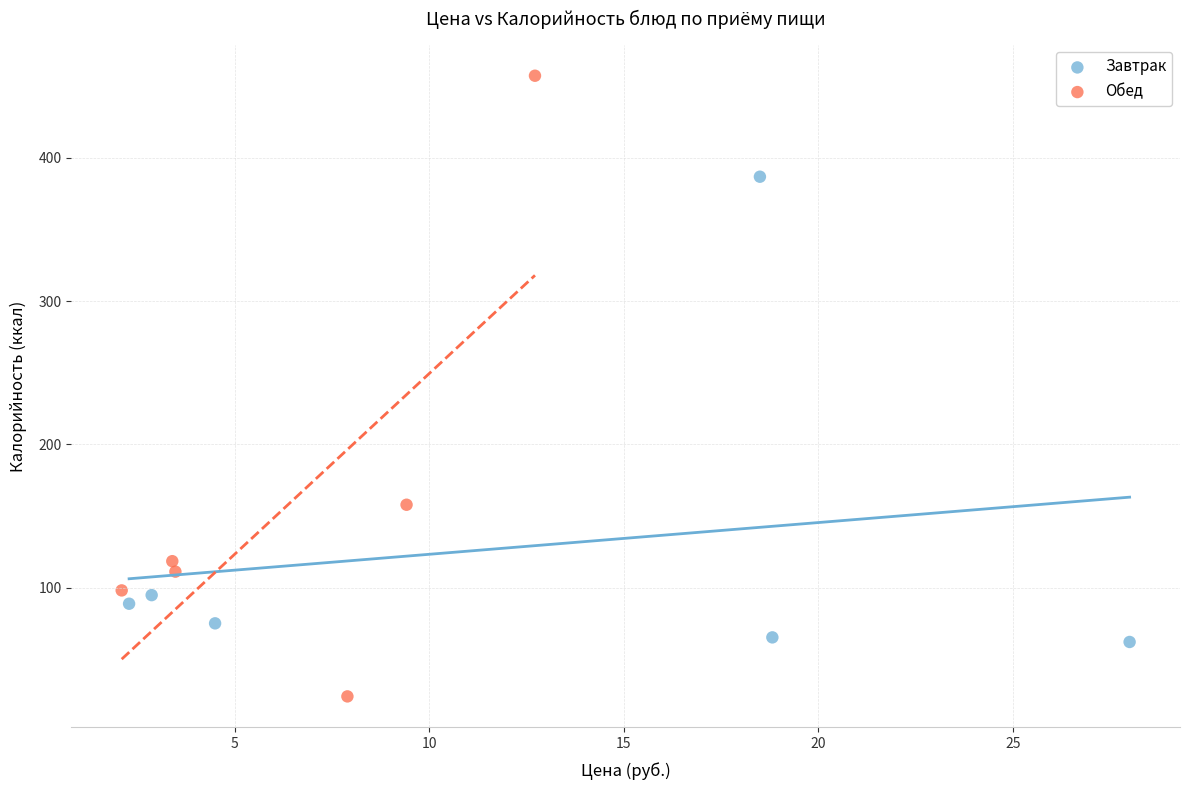

Which series reaches the maximum Y coordinate?

Обед